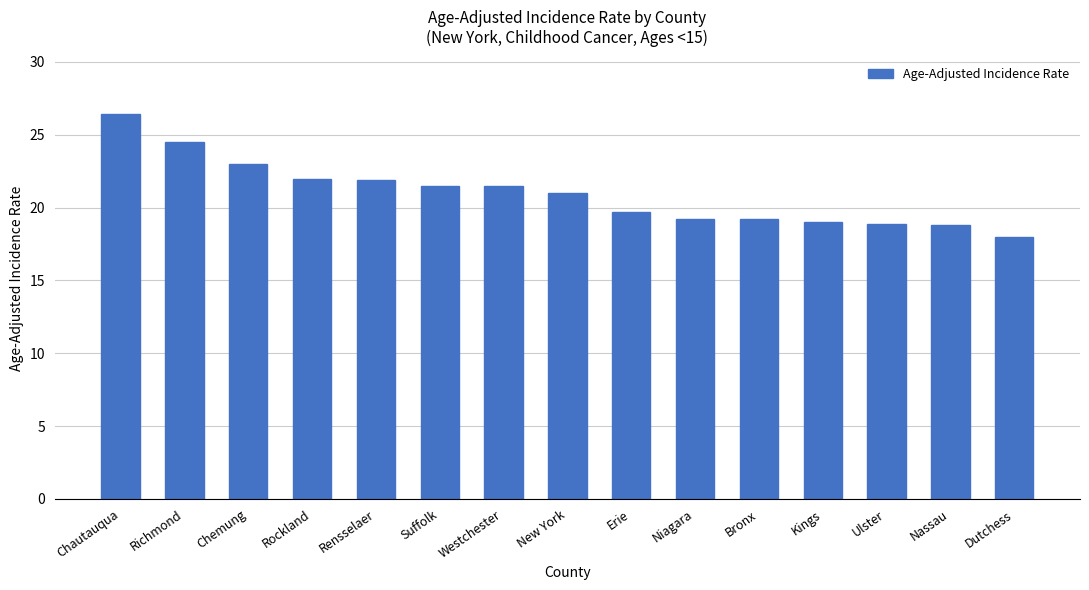

The chart shows a value of 30.4 at Suffolk. True or false?

False